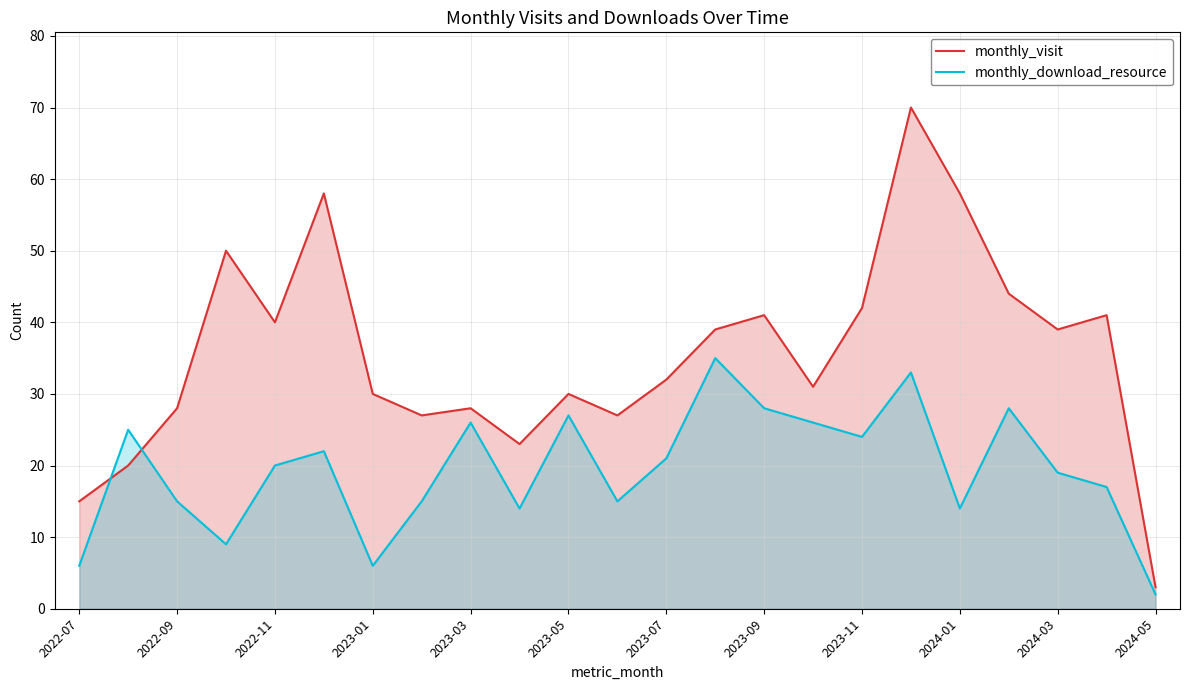

Is it true that monthly_download_resource equals 7 at 2023-07?

False